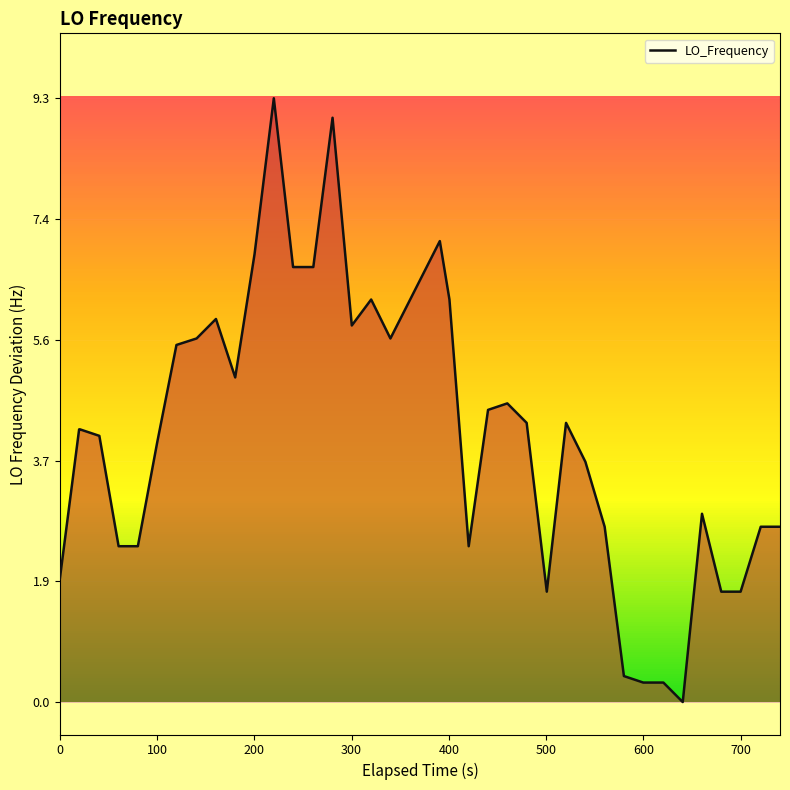

What is the maximum value shown in the chart?

9.3